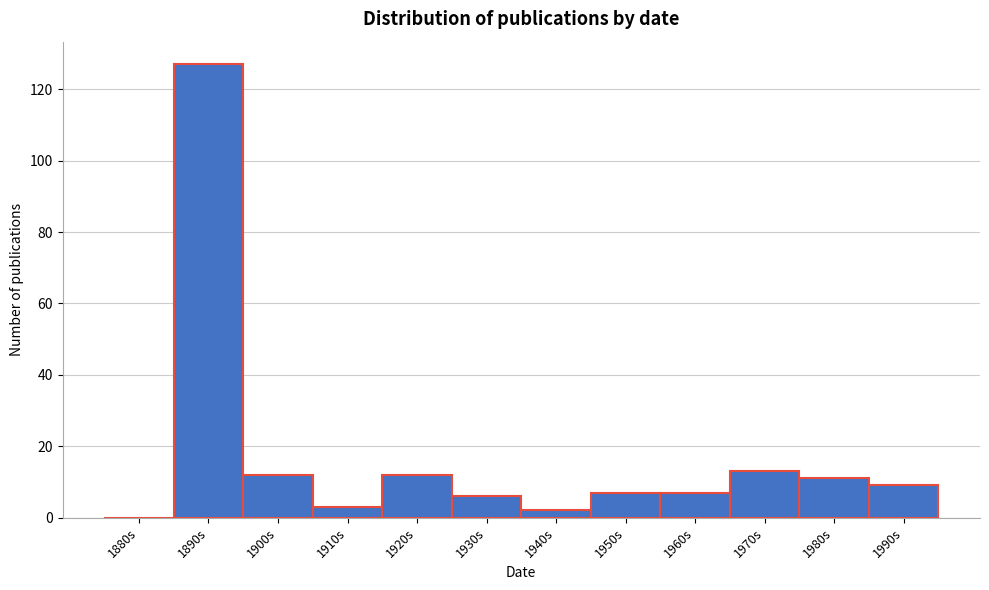

Reading right to left, extract all data points from this chart.

1990s=9	1980s=11	1970s=13	1960s=7	1950s=7	1940s=2	1930s=6	1920s=12	1910s=3	1900s=12	1890s=127	1880s=0